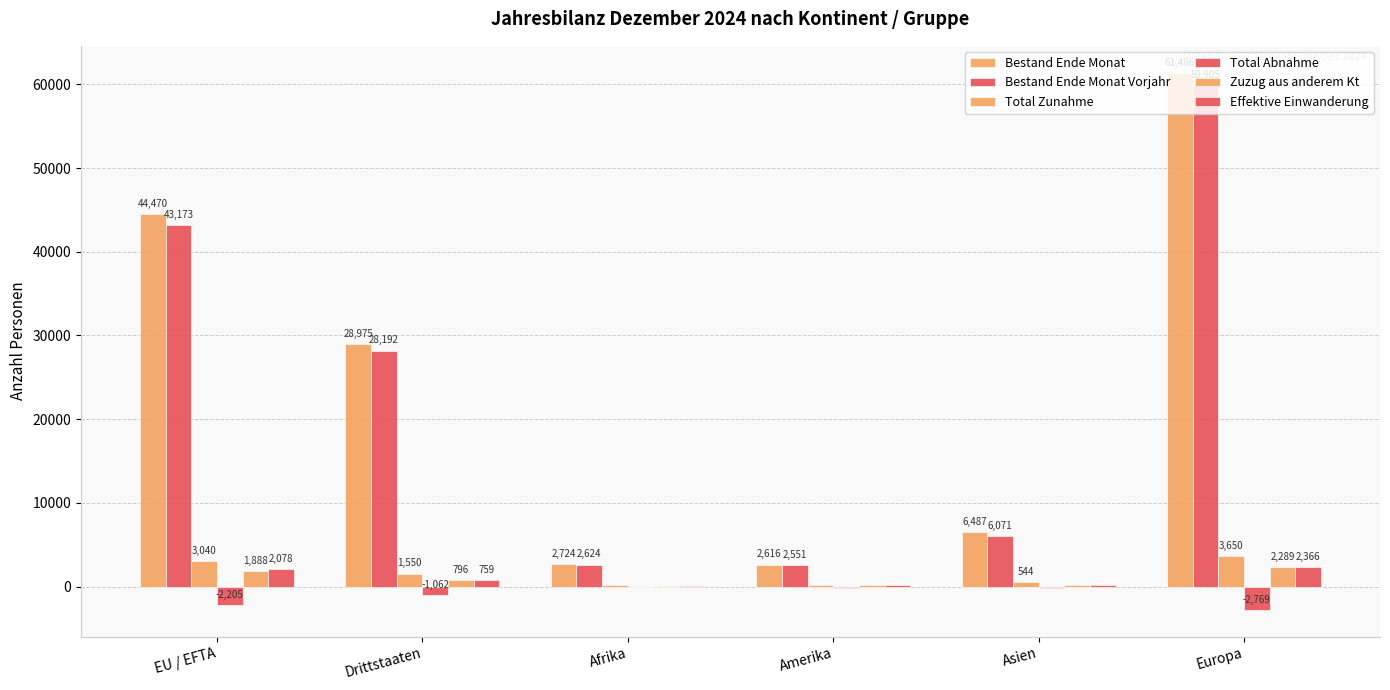

At which category is the sum across all series the highest?

Europa